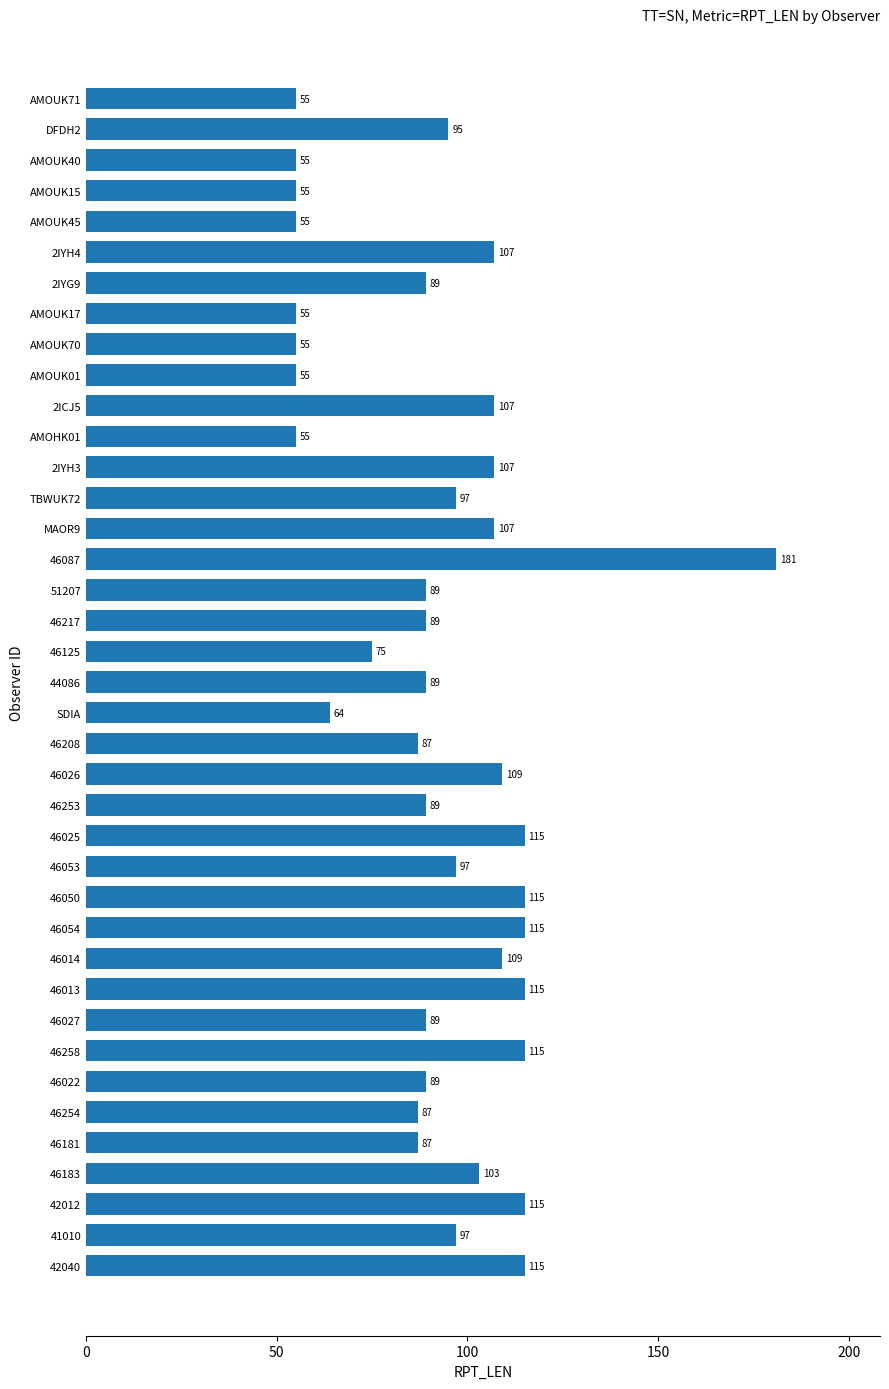

What is the smallest value displayed?

55